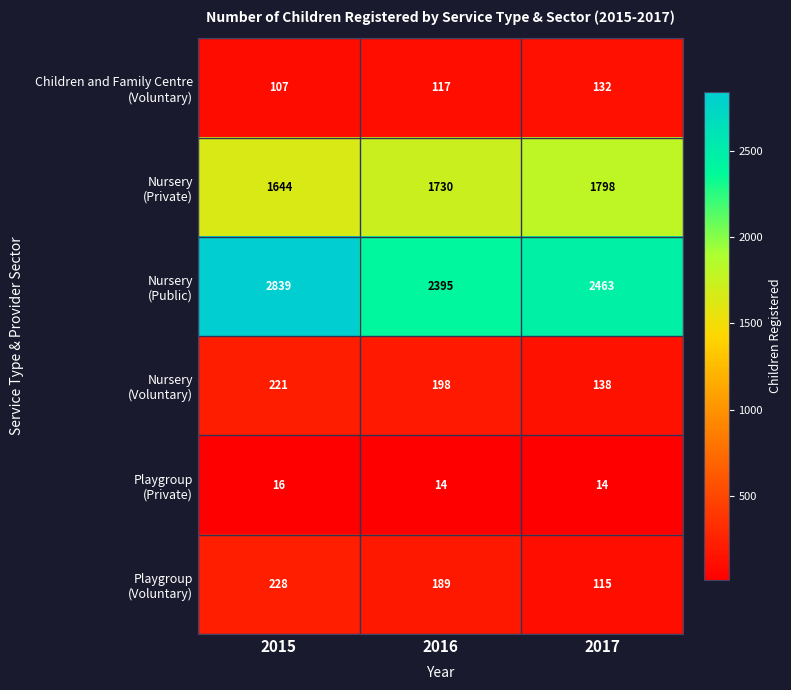

How many series are shown in this chart?

6